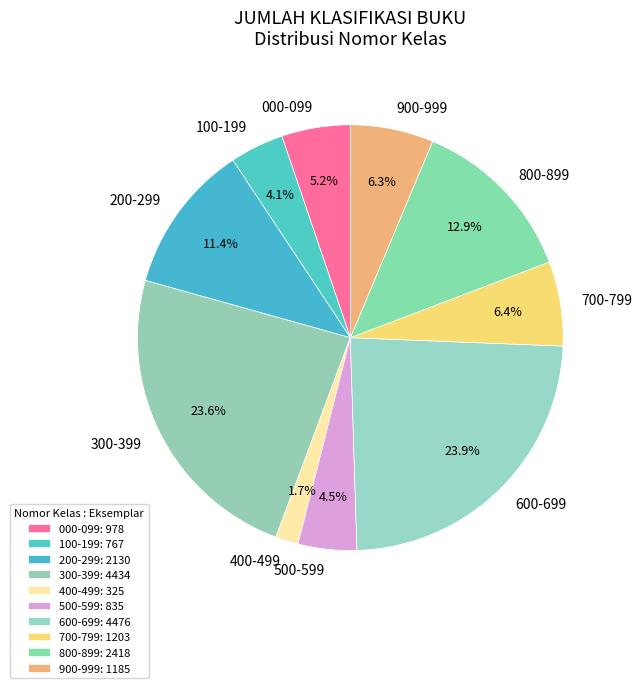

How many segments does this pie chart have?

10